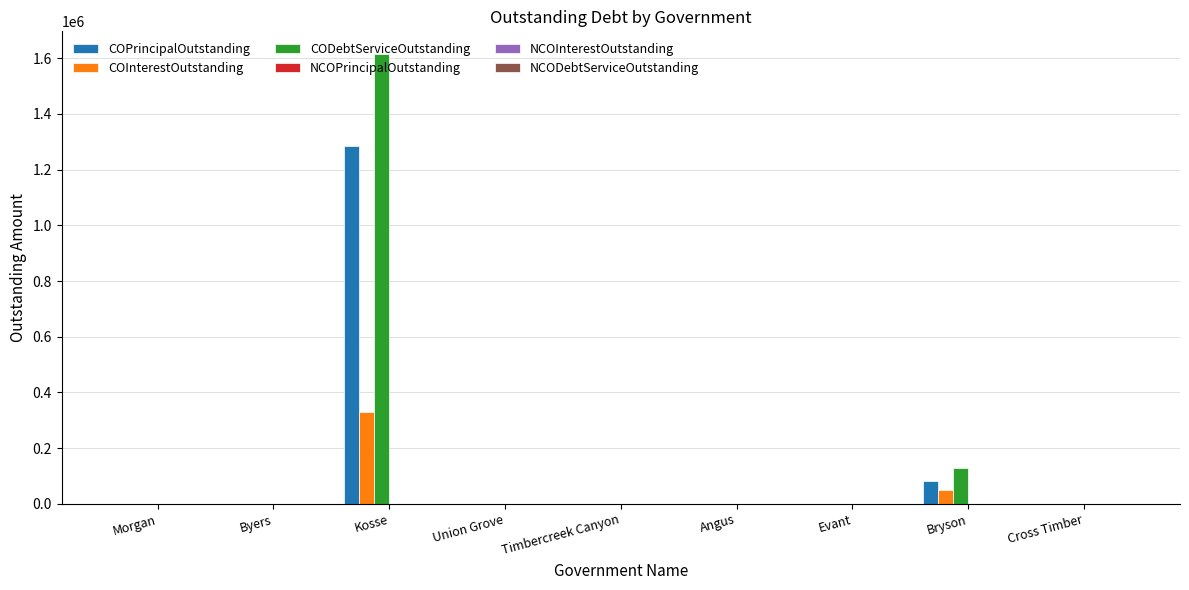

What is the sum of all COInterestOutstanding values?

378754.6